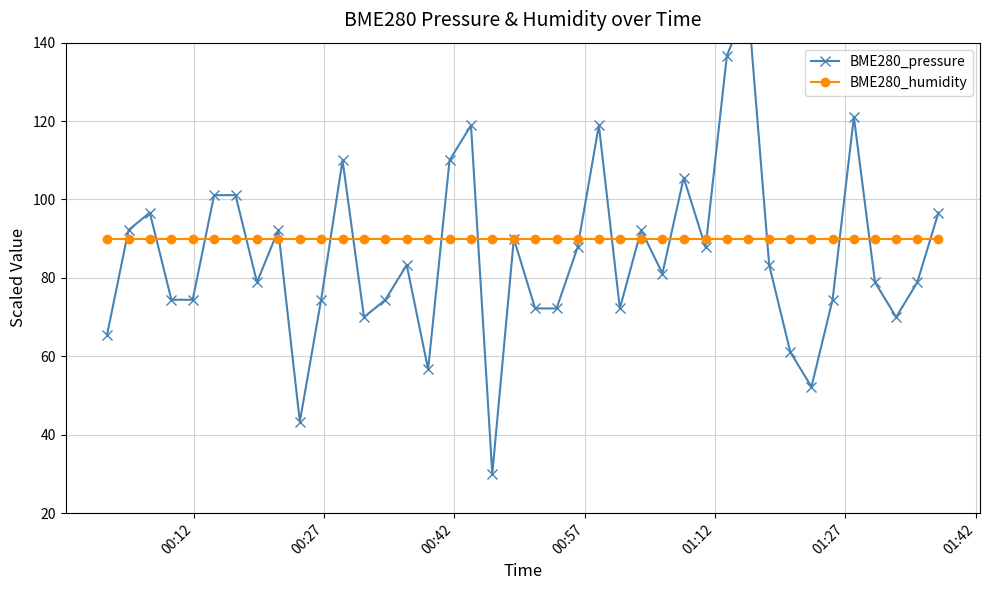

At how many categories does at least one series exceed 124?

2